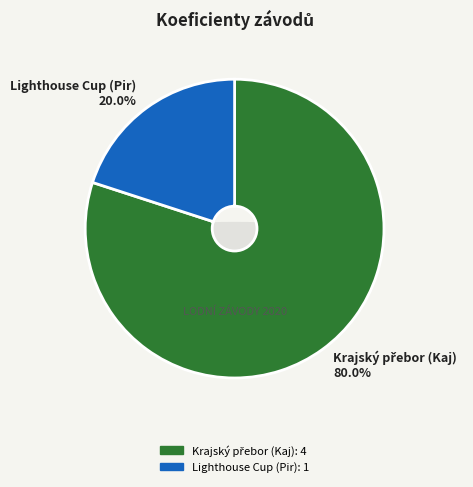

What percentage is the Lighthouse Cup (Pir) slice, to the nearest percent?

20%